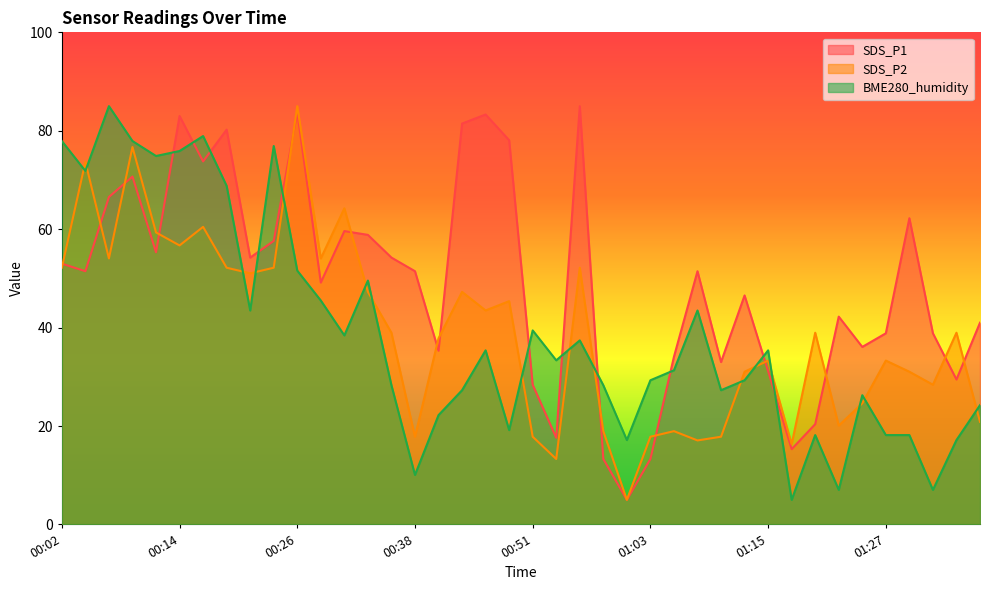

How many times do SDS_P1 and BME280_humidity cross each other?

11